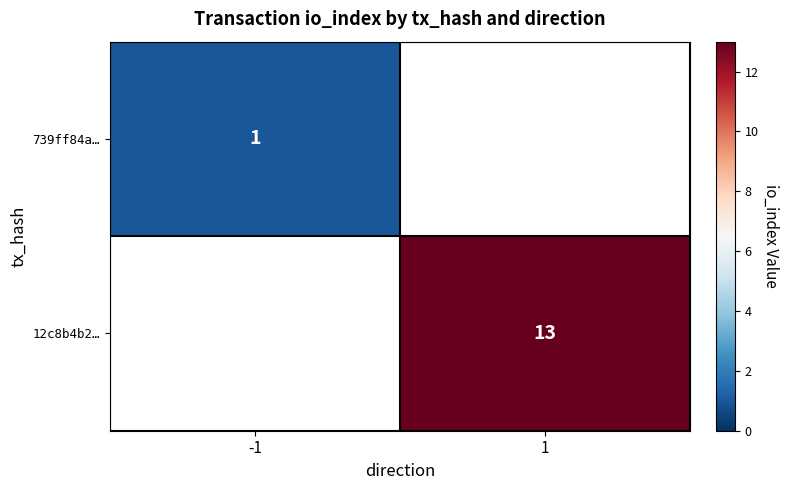

Is it true that 739ff84a… equals 1 at -1?

True